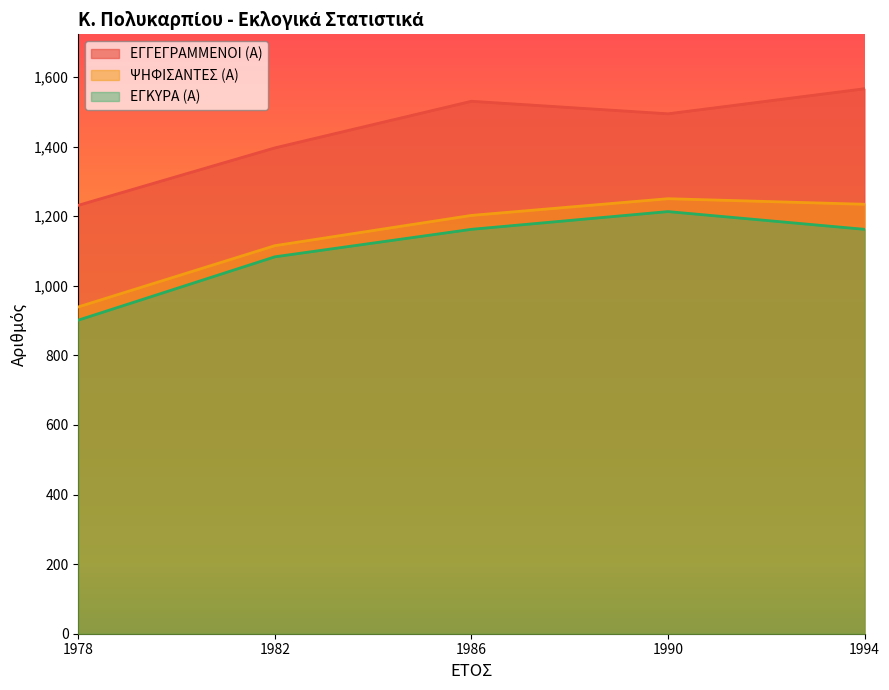

The ΨΗΦΙΣΑΝΤΕΣ (Α) series shows 1234 at 1994. True or false?

True